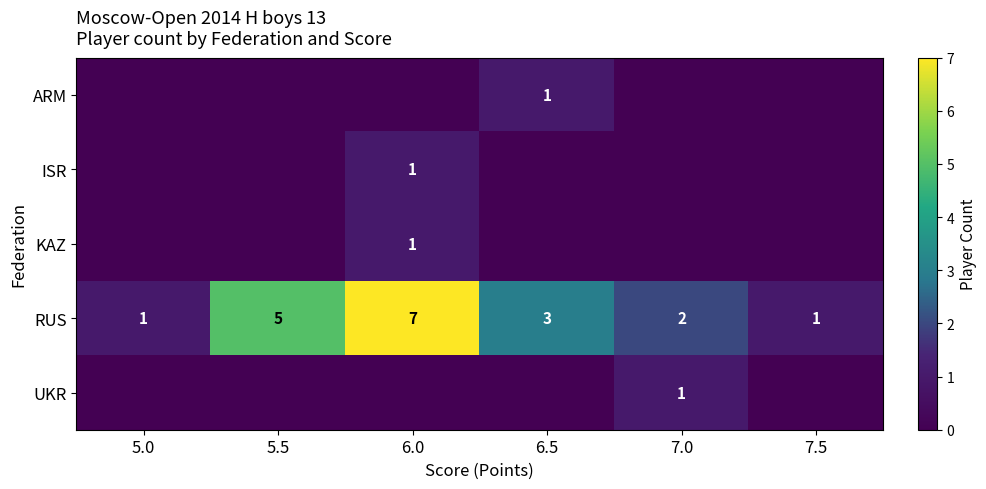

What is the total value across all series at 6.5?

4